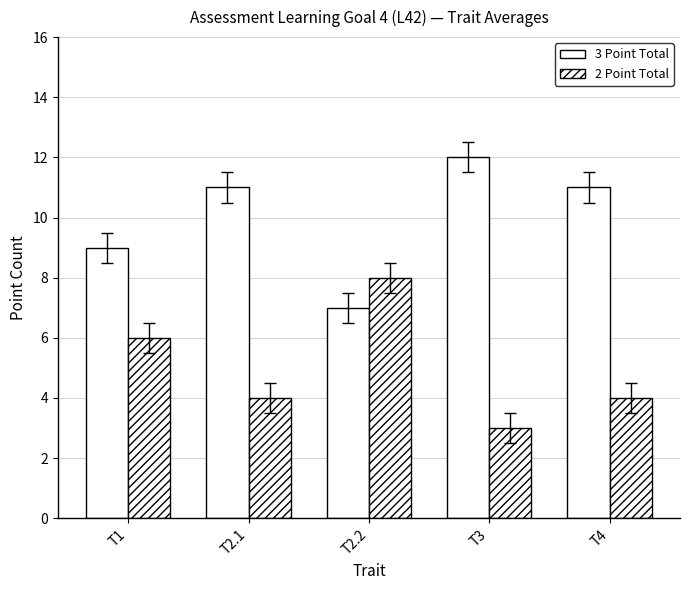

What is the sum of all 3 Point Total values?

50